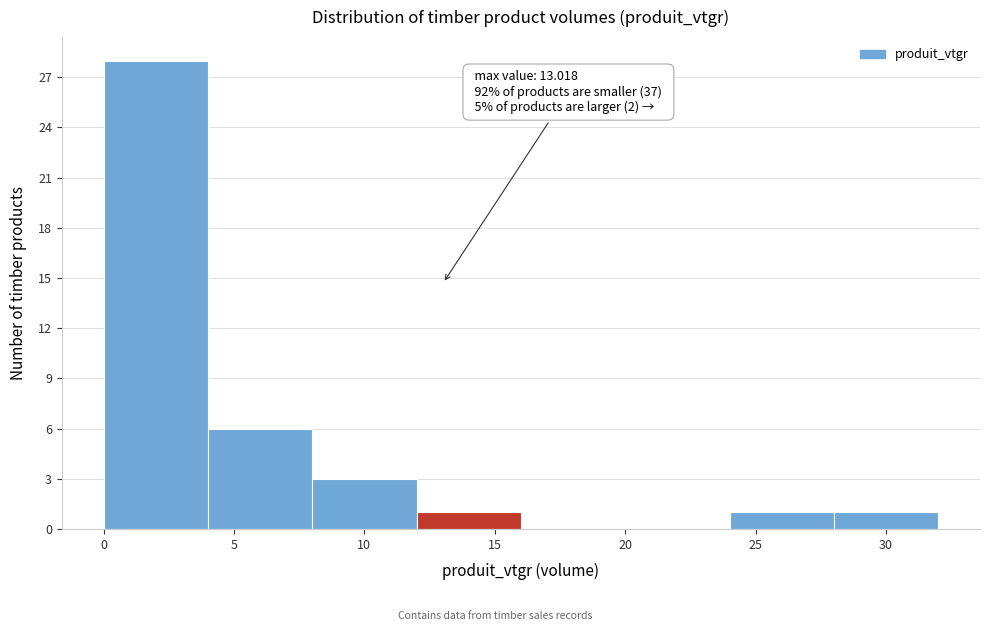

Over which range of the x-axis is the bar tallest?

0 to 4